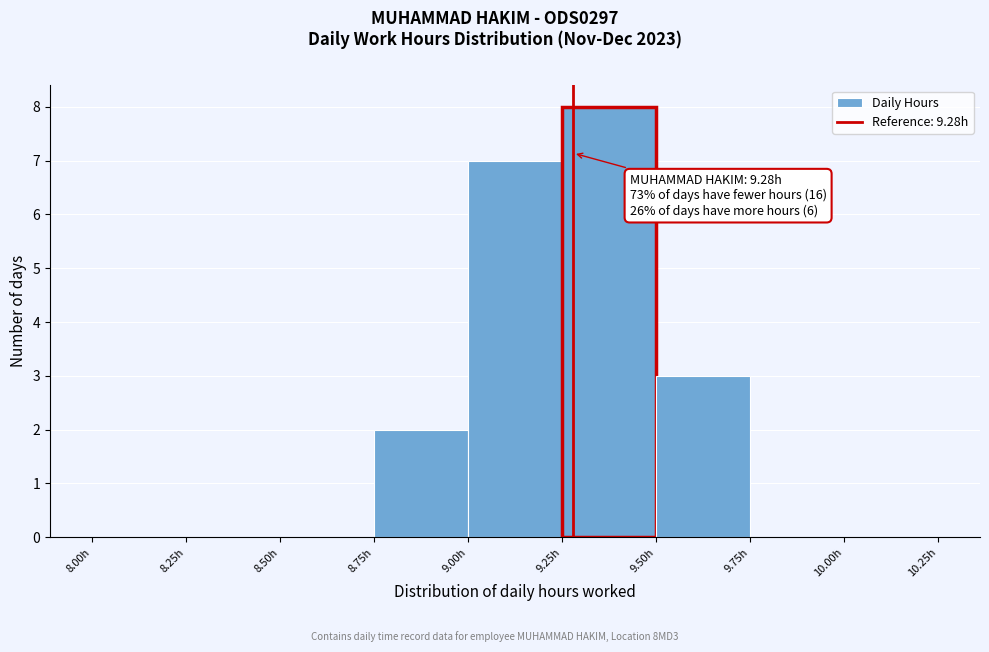

Which range on the x-axis has the tallest bar?

9.25 to 9.50